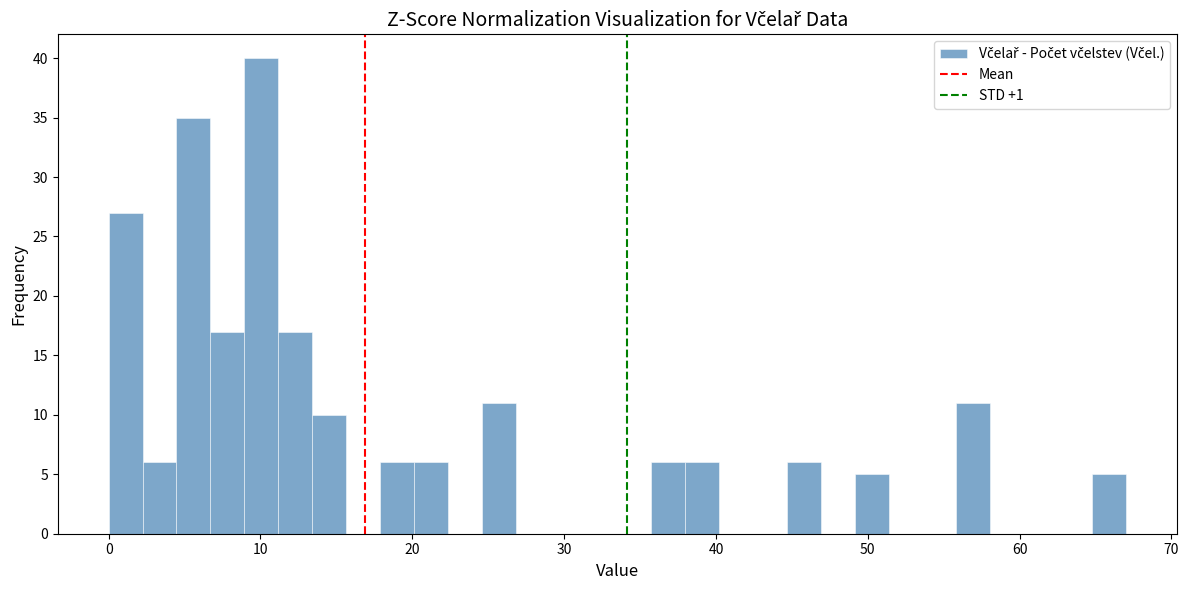

Read against the x-axis, roughly where is the centre of the tallest bar?

10